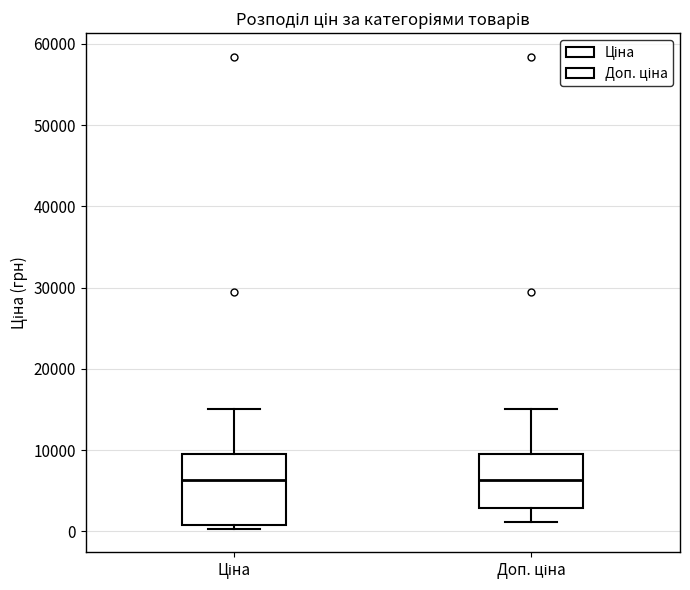

Reading left to right, transcribe this box plot: for each box, give where its median line is, the range the box spans, and where its two whiskers end, as read against the y-axis. The values are not printed on the chart, so give them approximately, as read against the axis.

Ціна: median 6000, box 1000 to 9000, whiskers 0 to 15000
Доп. ціна: median 6000, box 3000 to 9000, whiskers 1000 to 15000